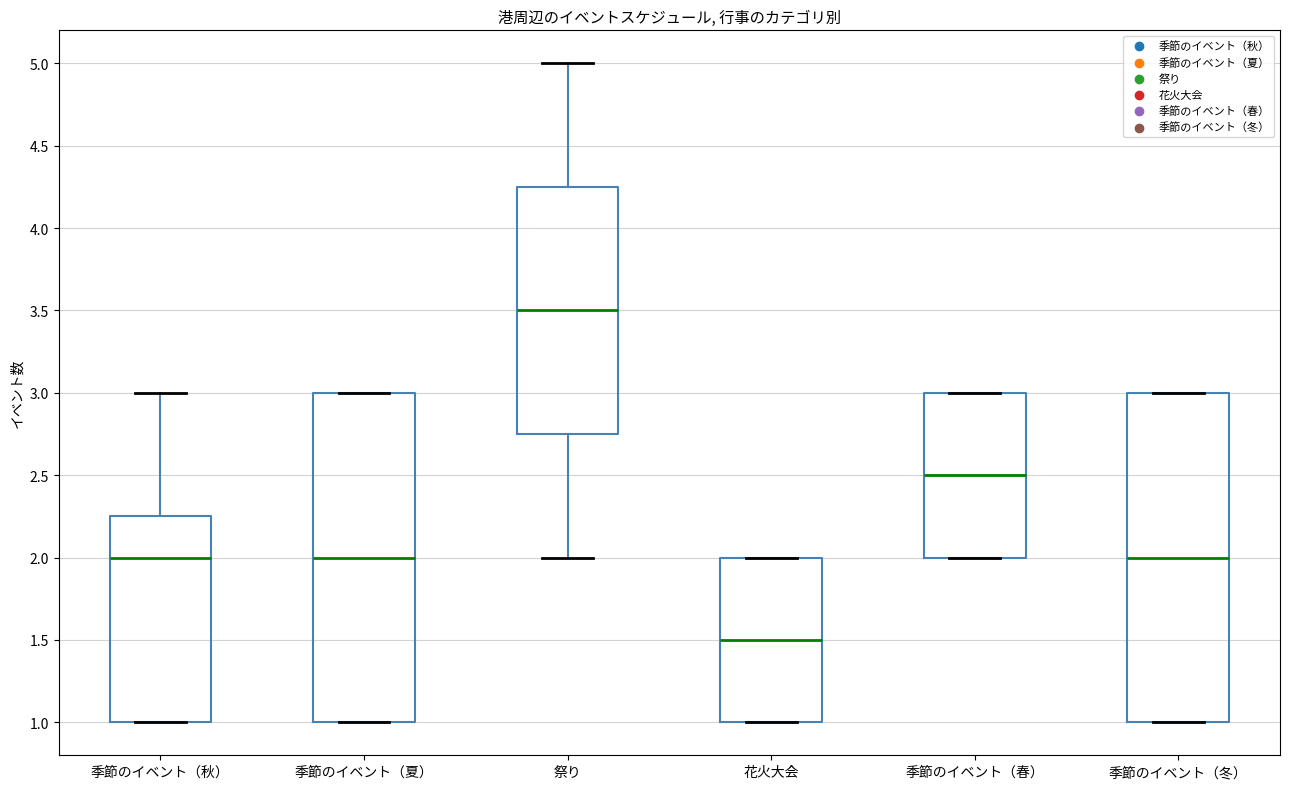

Reading left to right, read every box against the y-axis: the position of its median line, the range the box covers, and the ends of its whiskers. The values are not printed on the chart, so give them approximately, as read against the axis.

季節のイベント（秋）: median 2.00, box 1.00 to 2.25, whiskers 1.00 to 3.00
季節のイベント（夏）: median 2.00, box 1.00 to 3.00, whiskers 1.00 to 3.00
祭り: median 3.50, box 2.75 to 4.25, whiskers 2.00 to 5.00
花火大会: median 1.50, box 1.00 to 2.00, whiskers 1.00 to 2.00
季節のイベント（春）: median 2.50, box 2.00 to 3.00, whiskers 2.00 to 3.00
季節のイベント（冬）: median 2.00, box 1.00 to 3.00, whiskers 1.00 to 3.00